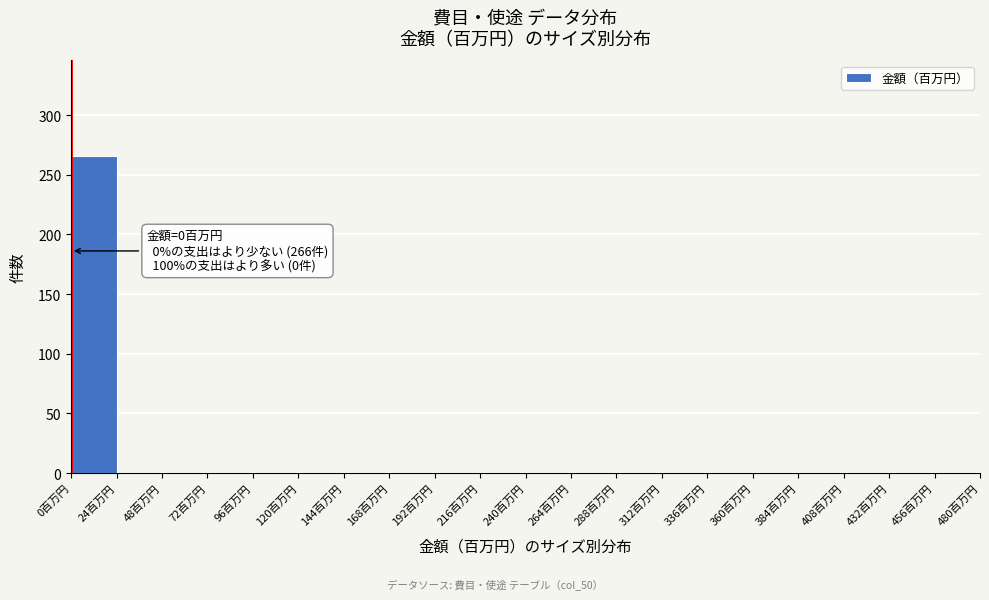

Which range on the x-axis has the tallest bar?

0 to 24